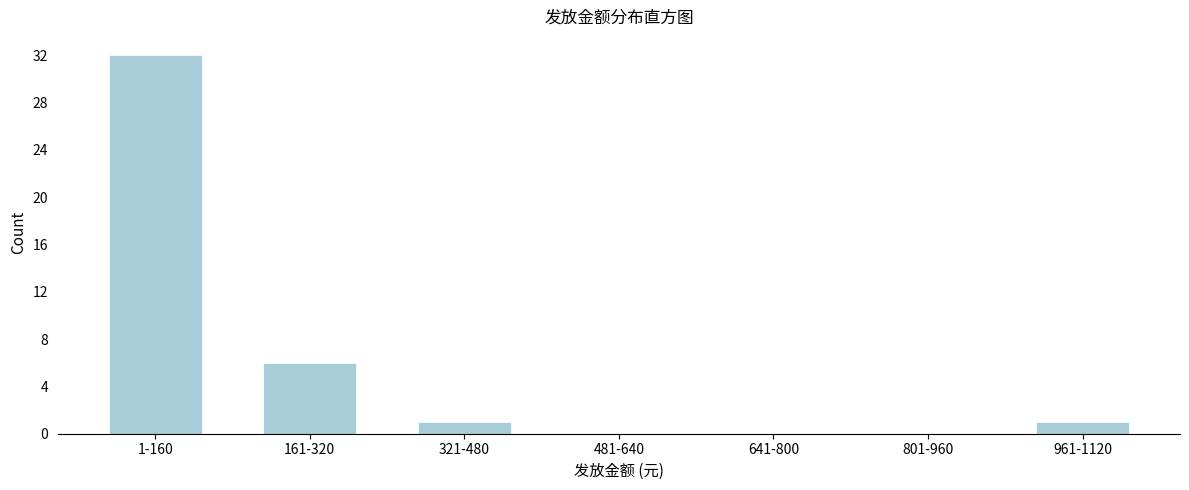

Reading right to left, transcribe all the data shown in this chart.

961-1120=1	801-960=0	641-800=0	481-640=0	321-480=1	161-320=6	1-160=32